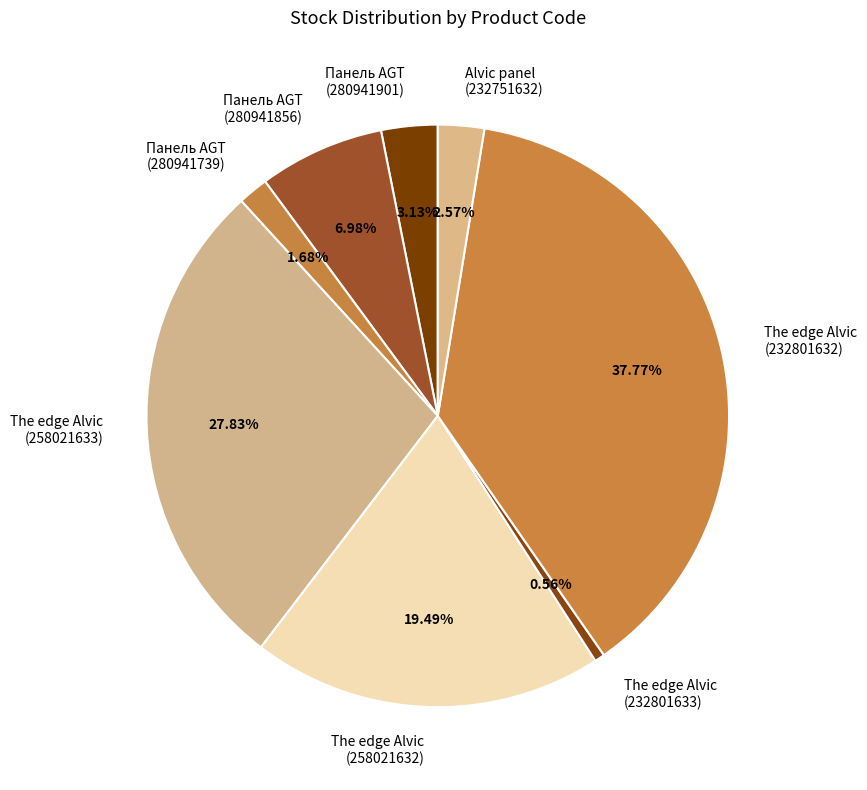

Combined, do The edge Alvic (258021633) and The edge Alvic (232801632) account for over 50%?

Yes